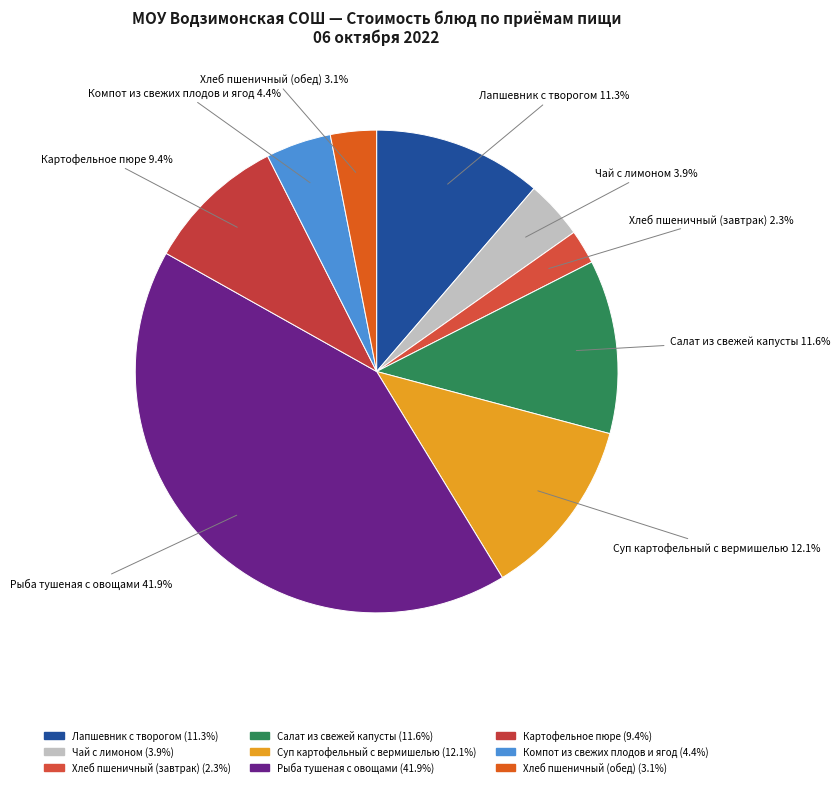

Between Хлеб пшеничный (обед) and Суп картофельный с вермишелью, which is larger?

Суп картофельный с вермишелью